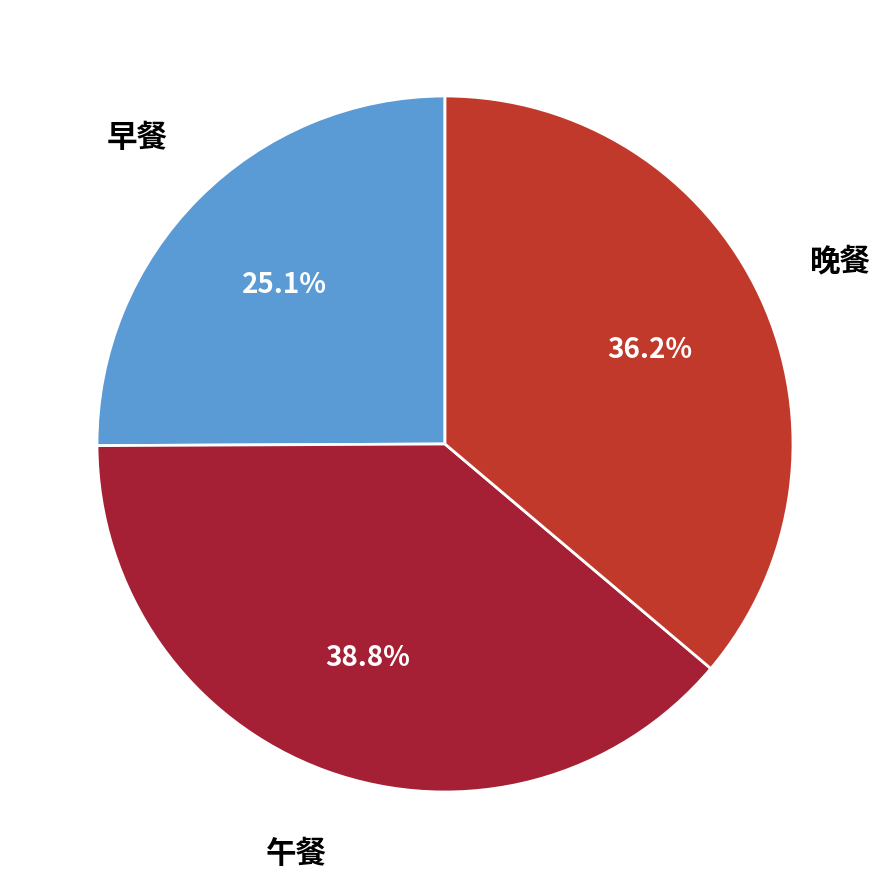

How many segments does this pie chart have?

3